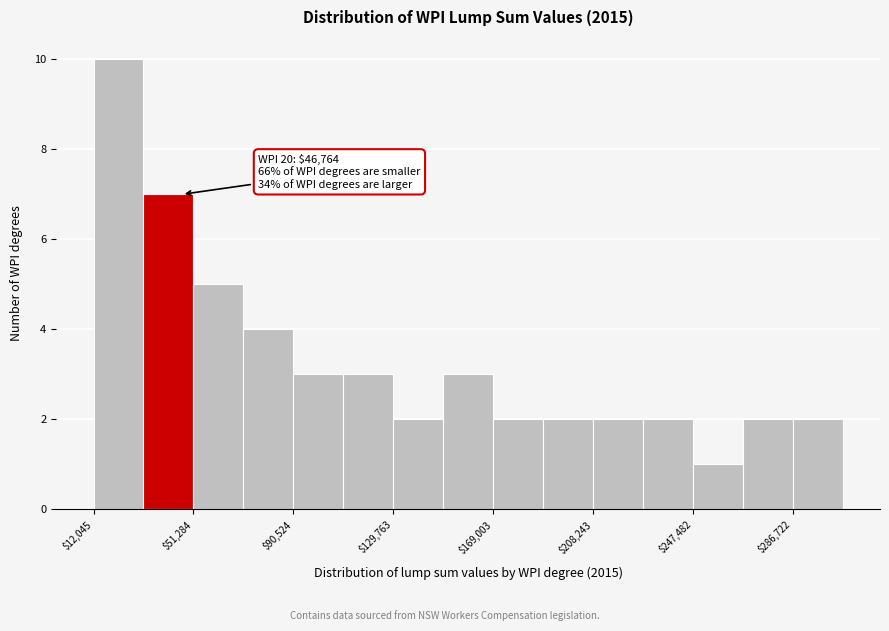

Read against the x-axis, roughly where is the centre of the tallest bar?

20000